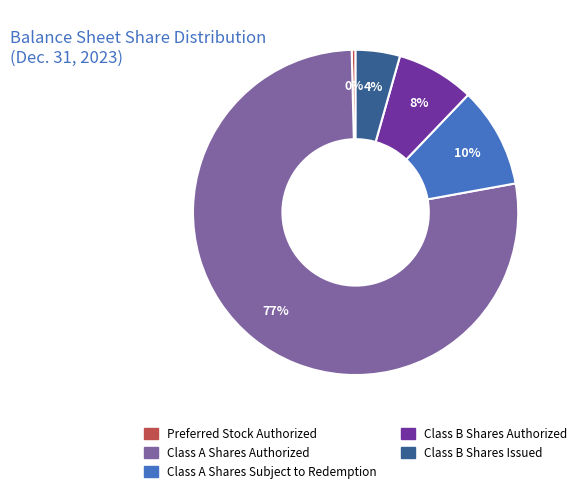

Count the number of slices in the pie.

5